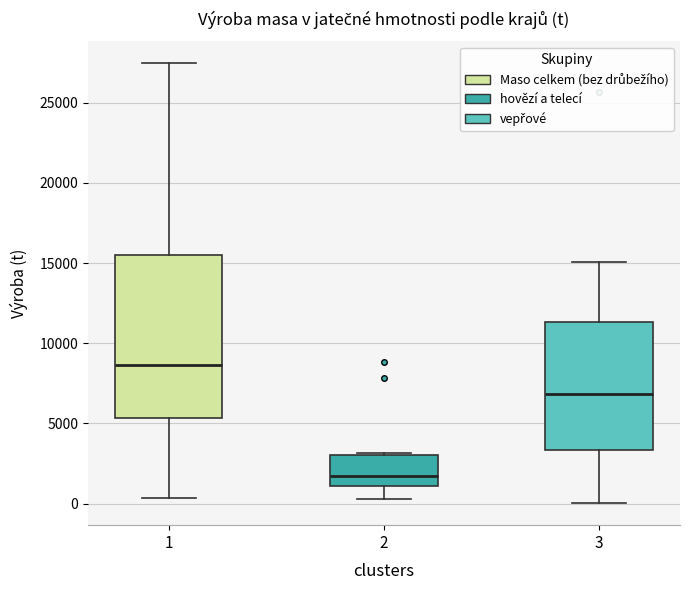

Which box is the tallest, from its lower edge to its upper edge?

1